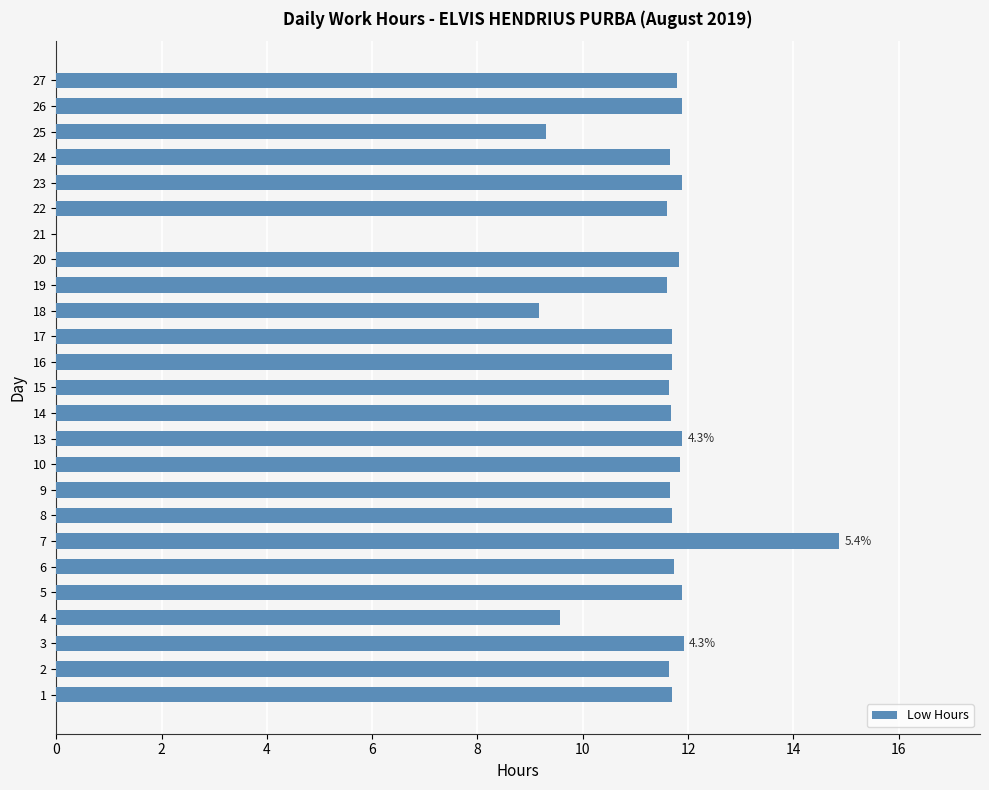

What is the sum of all values?

277.8